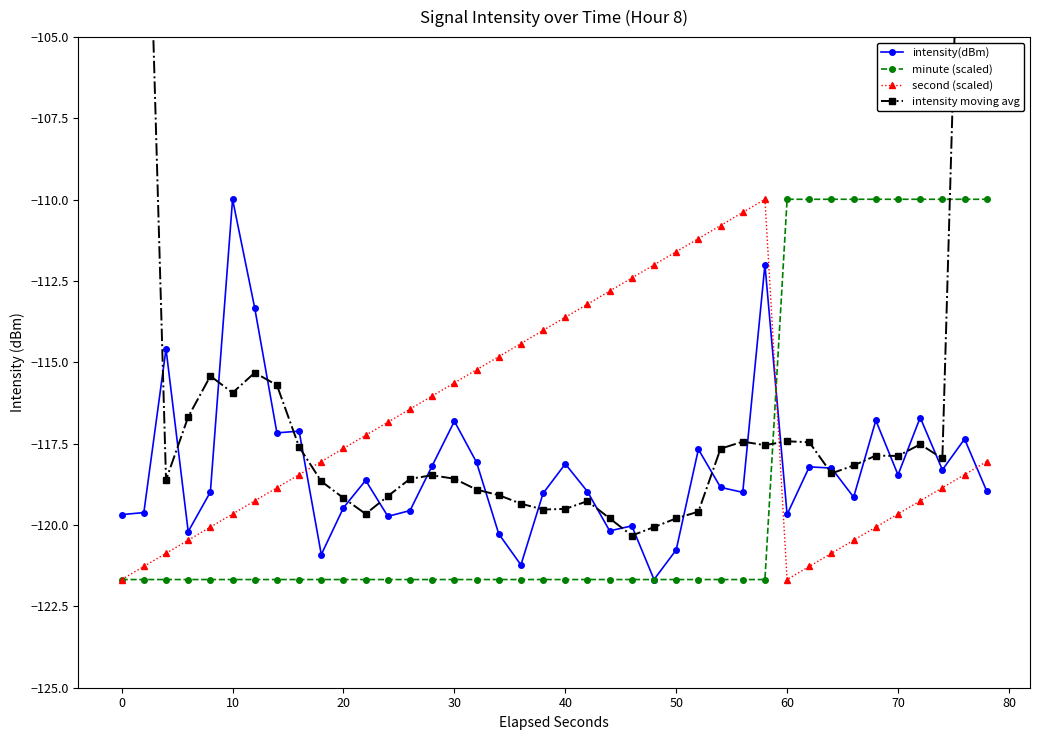

What is the maximum value for minute (scaled)?

-110.0